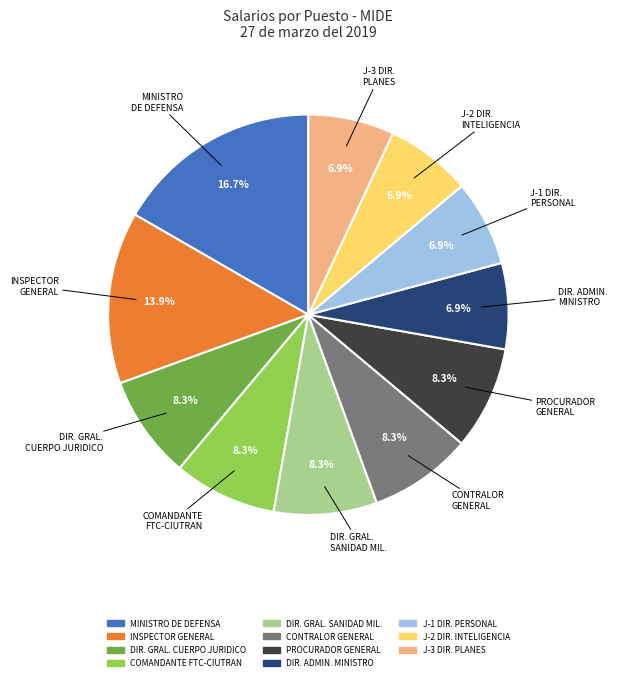

Is there a majority slice in this chart?

No